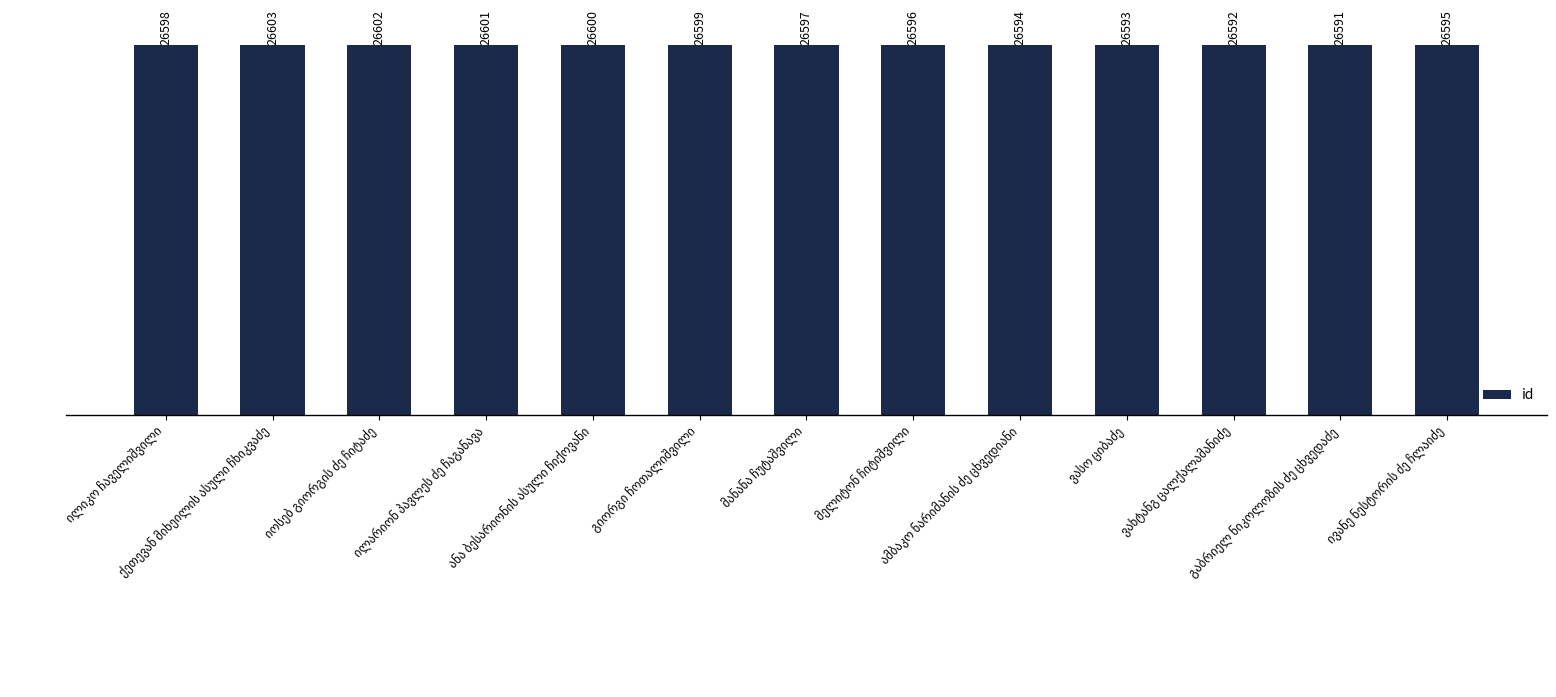

What is the greatest value displayed?

26603